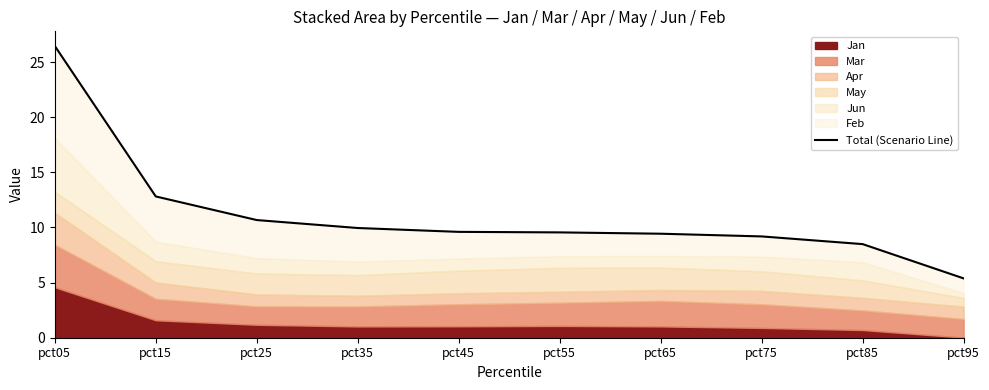

List the labels in order of value, smallest first.

pct95, pct85, pct75, pct65, pct55, pct45, pct35, pct25, pct15, pct05